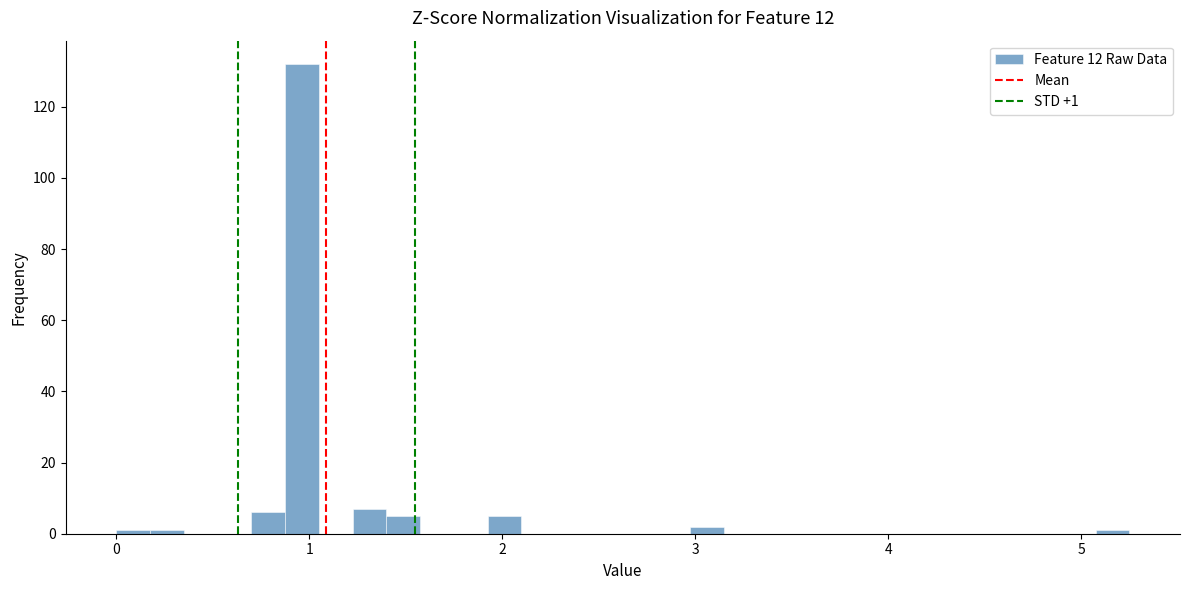

Around what value on the x-axis is the tallest bar? Give the approximate position of its centre, as read against the axis.

1.0